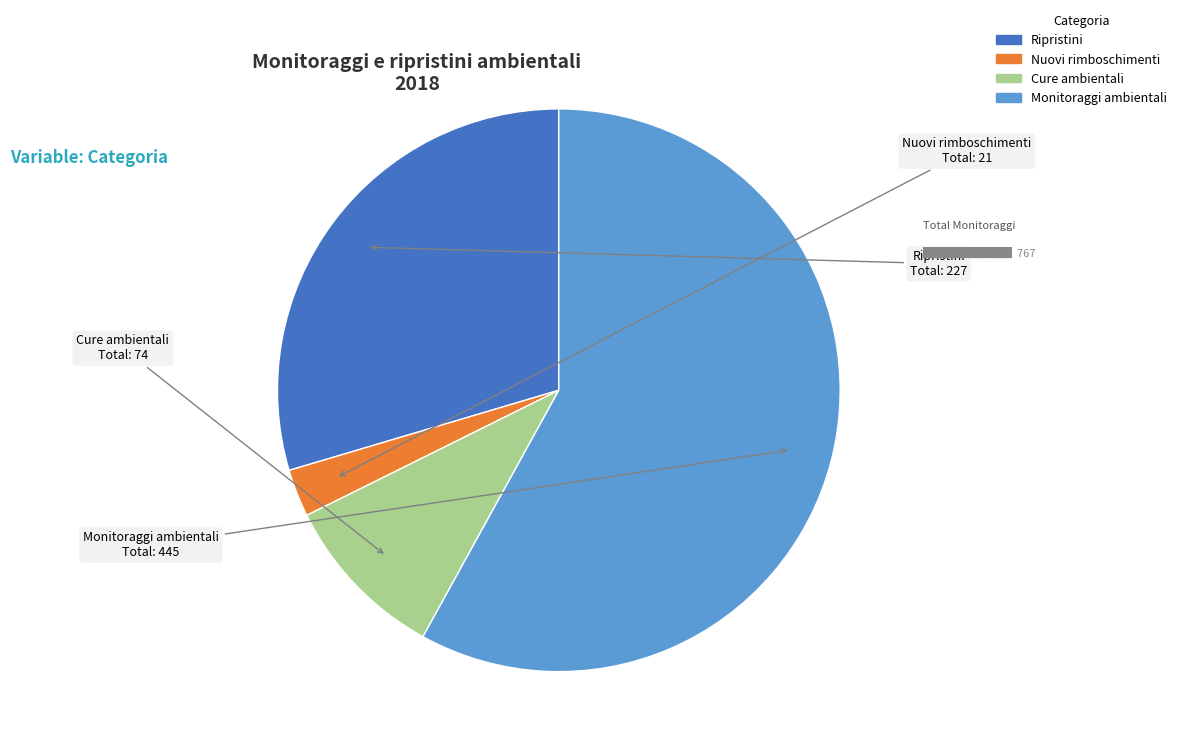

Does Ripristini account for over 50% of the chart?

No